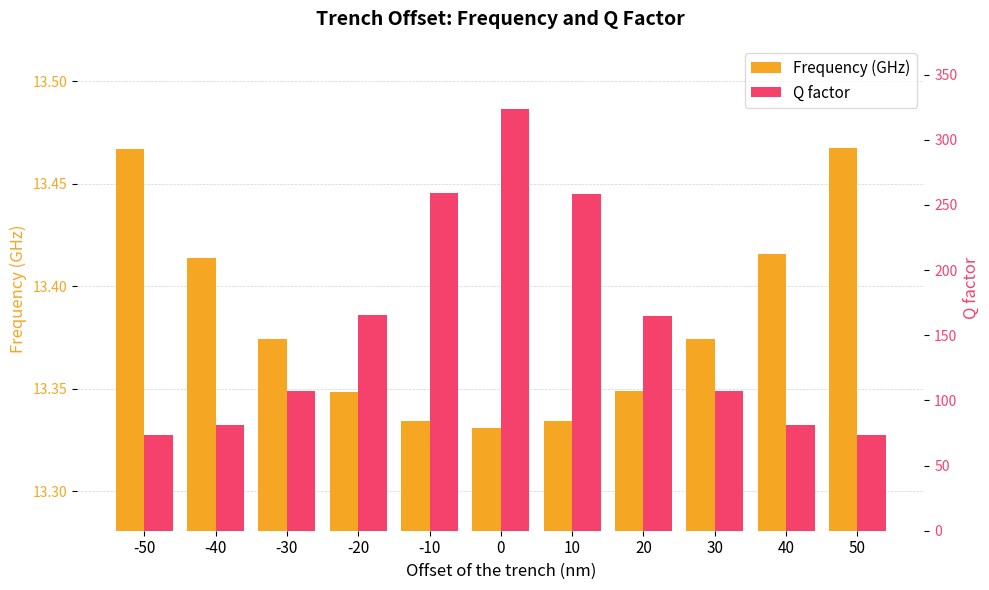

Rank the series by their maximum value, from highest to lowest.

Q factor, Frequency (GHz)